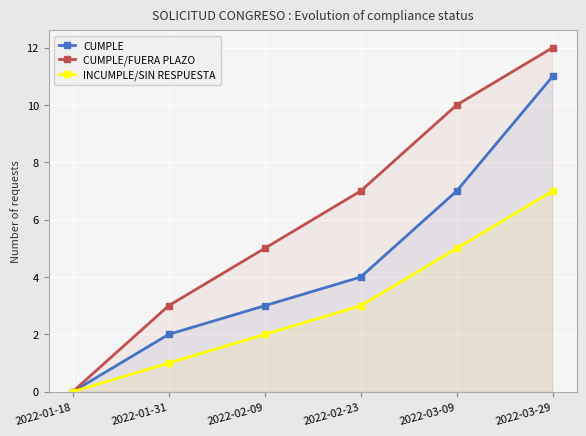

Which series changed the most between 2022-01-18 and 2022-03-29?

CUMPLE/FUERA PLAZO